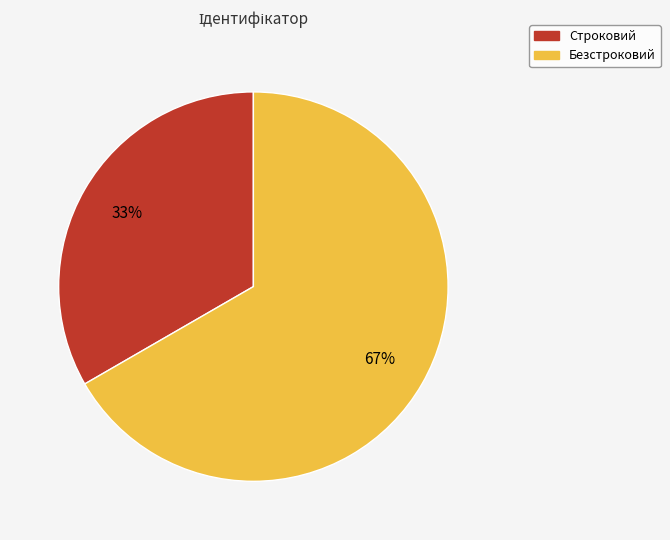

Is the sum of Безстроковий and Строковий greater than half?

Yes